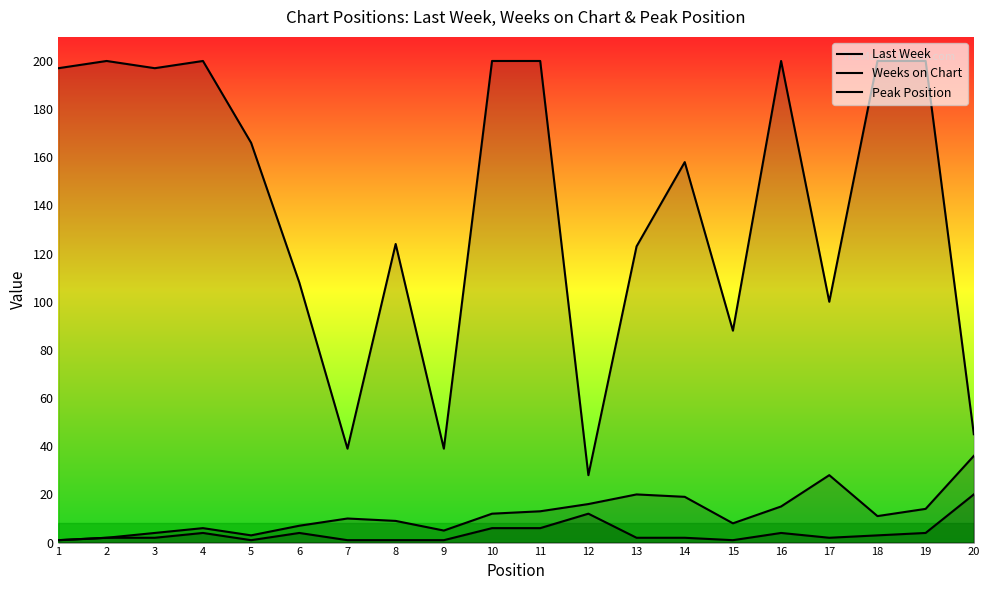

Reading left to right, list all the values displayed in this chart.

Last Week: 1=1	2=2	3=4	4=6	5=3	6=7	7=10	8=9	9=5	10=12	11=13	12=16	13=20	14=19	15=8	16=15	17=28	18=11	19=14	20=36
Weeks on Chart: 1=197	2=200	3=197	4=200	5=166	6=108	7=39	8=124	9=39	10=200	11=200	12=28	13=123	14=158	15=88	16=200	17=100	18=200	19=200	20=45
Peak Position: 1=1	2=2	3=2	4=4	5=1	6=4	7=1	8=1	9=1	10=6	11=6	12=12	13=2	14=2	15=1	16=4	17=2	18=3	19=4	20=20